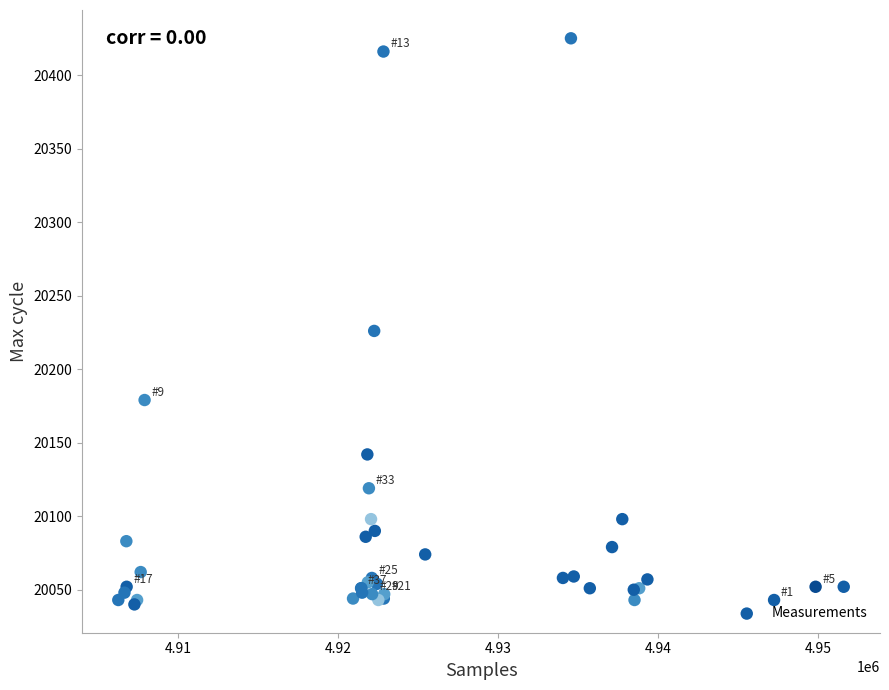

What Y value in the scatter plot is closest to 20232?

20226